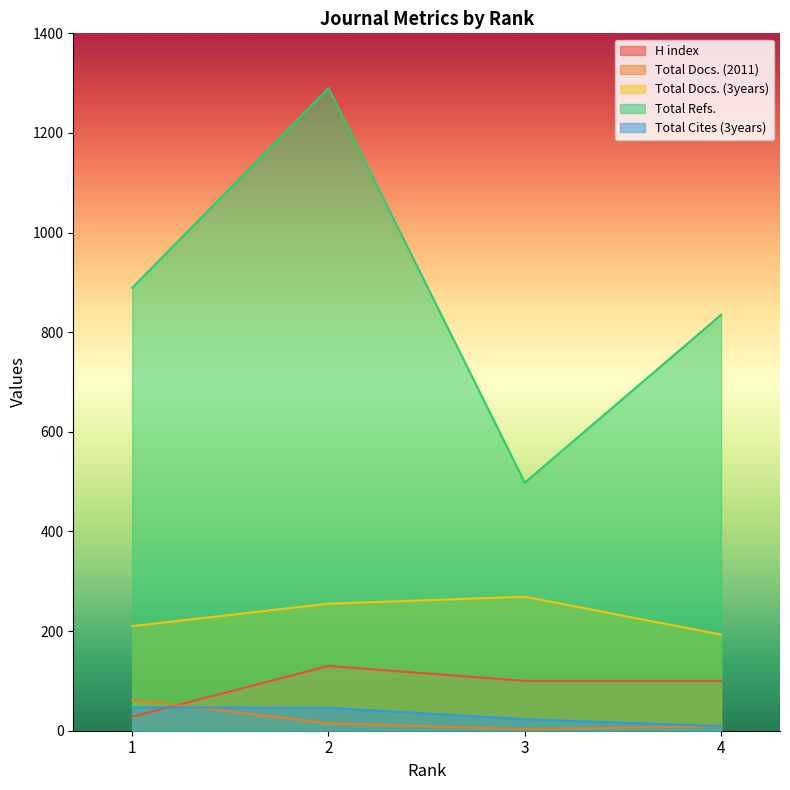

List the labels in order of Total Docs. (3years) value, smallest first.

4, 1, 2, 3